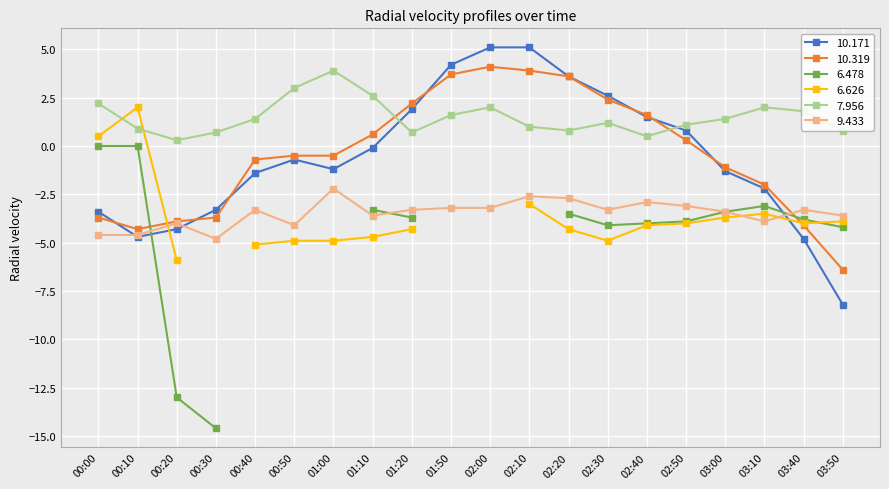

Which series ends up on top after the final intersection of 10.319 and 7.956?

7.956